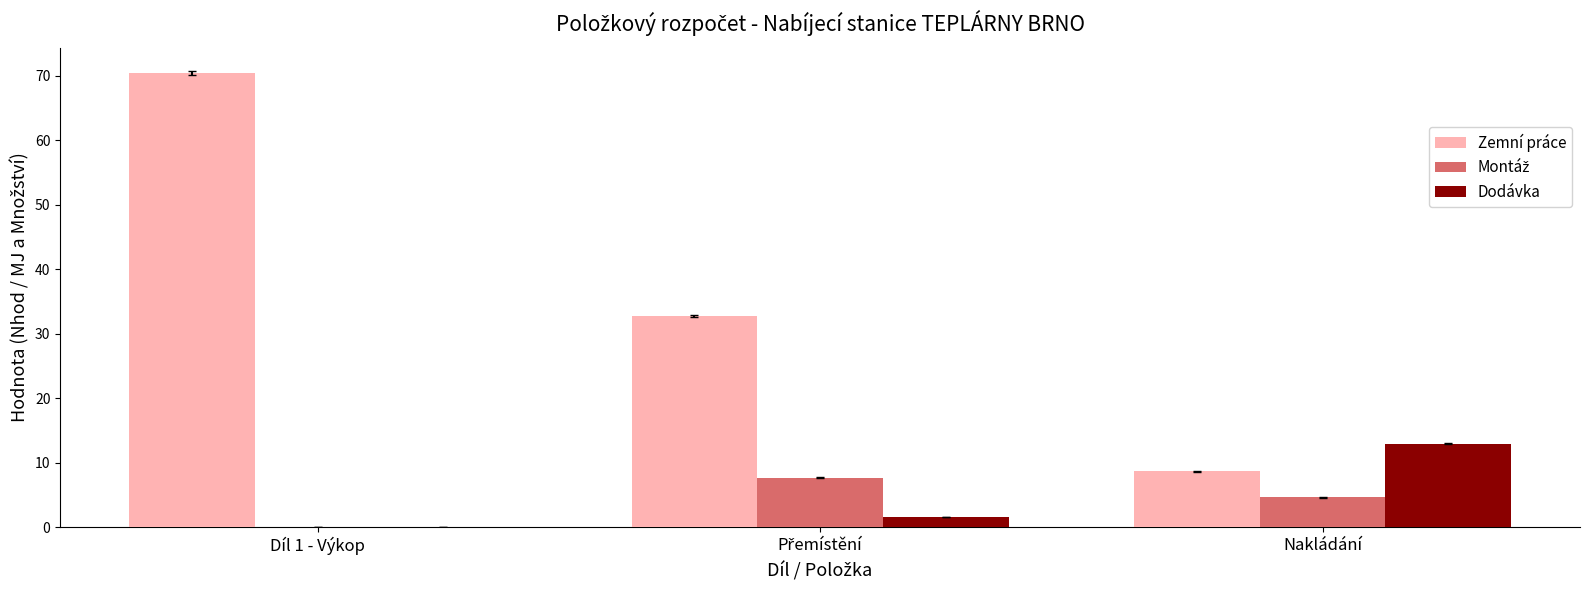

Is it true that Dodávka equals 0.0 at Díl 1 - Výkop?

True